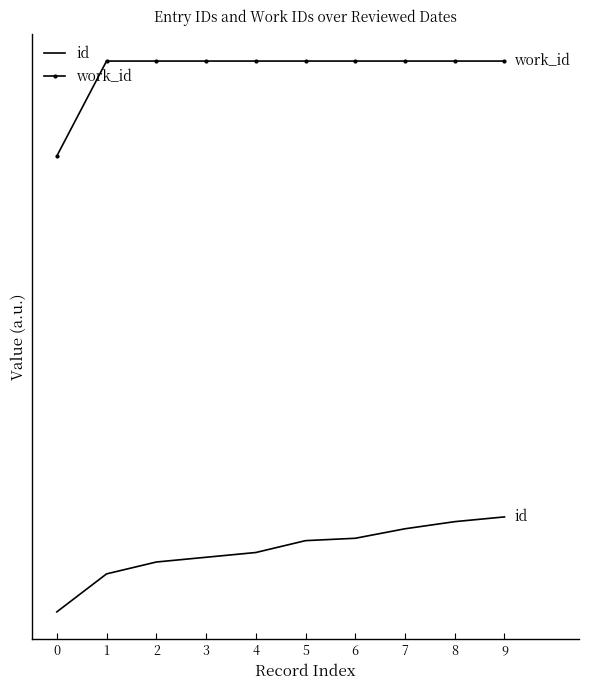

What are all the series names shown in the legend?

id, work_id